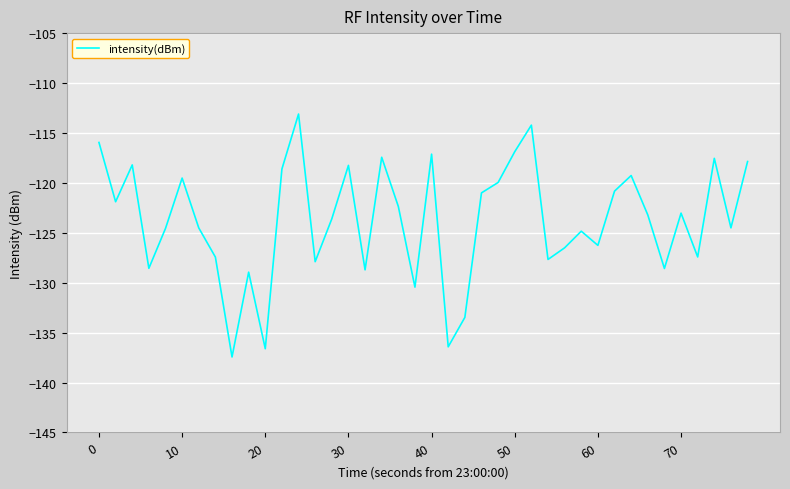

True or false: the data has more than 0 interior local peaks.

True